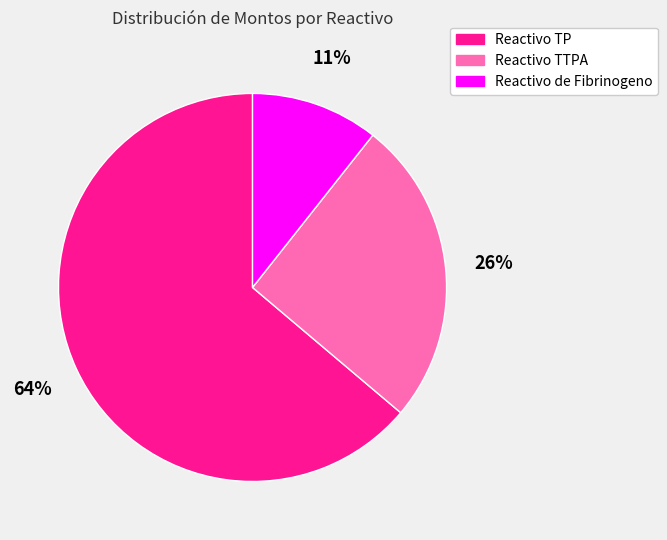

Which category has the biggest portion of the pie?

Reactivo TP